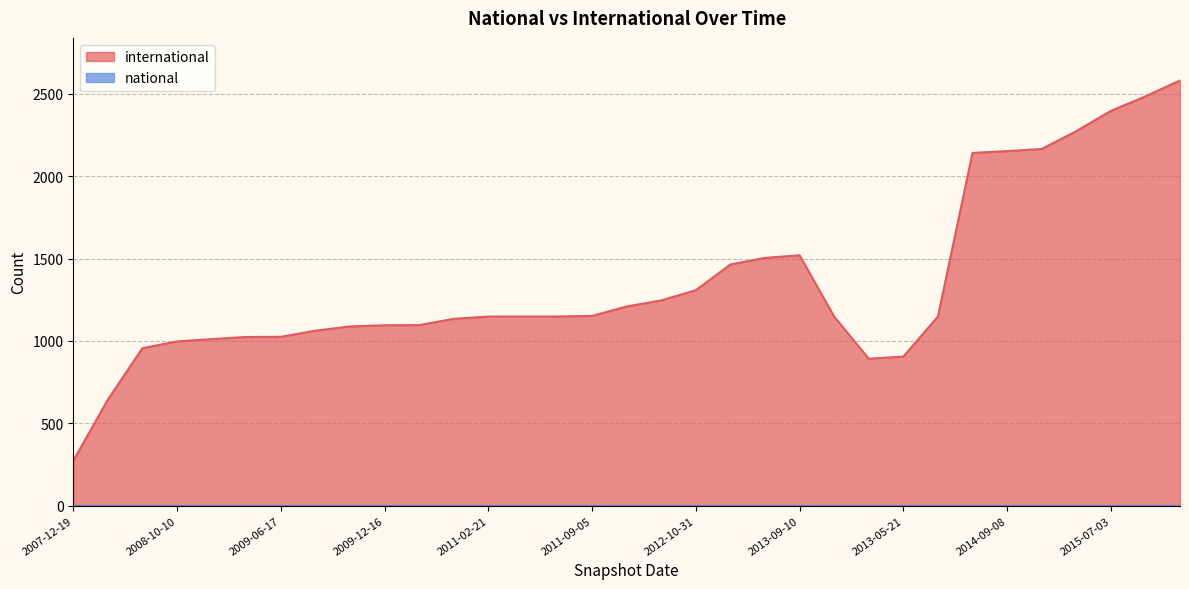

What is the sum of all values?

44537